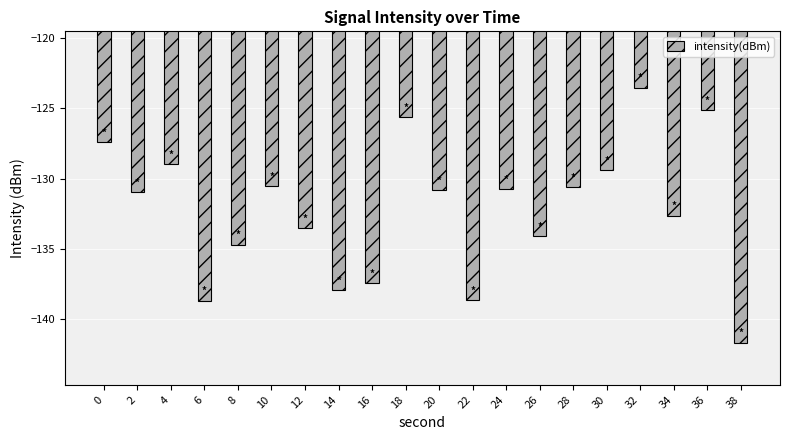

The chart shows a value of -54.6 at 22. True or false?

False